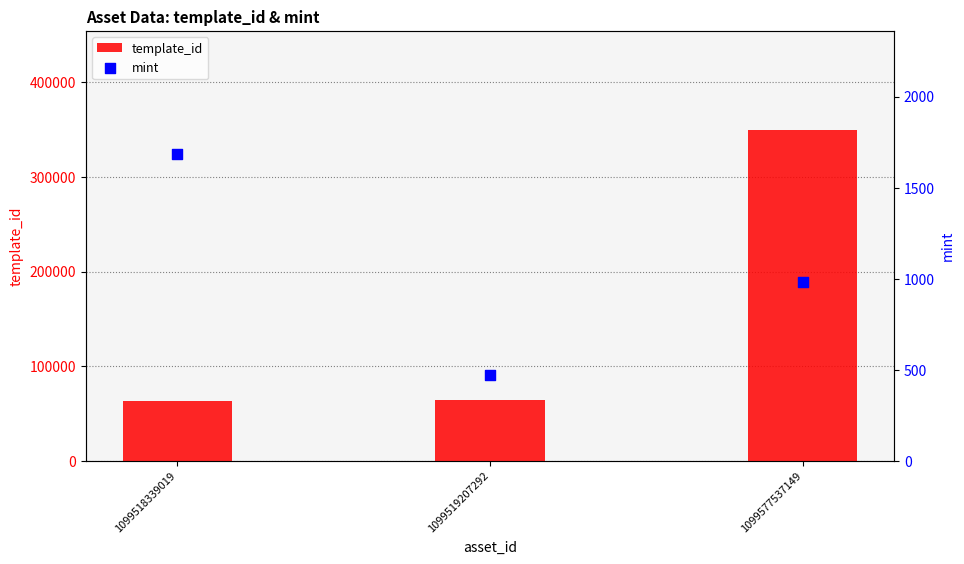

What are all the series names shown in the legend?

template_id, mint